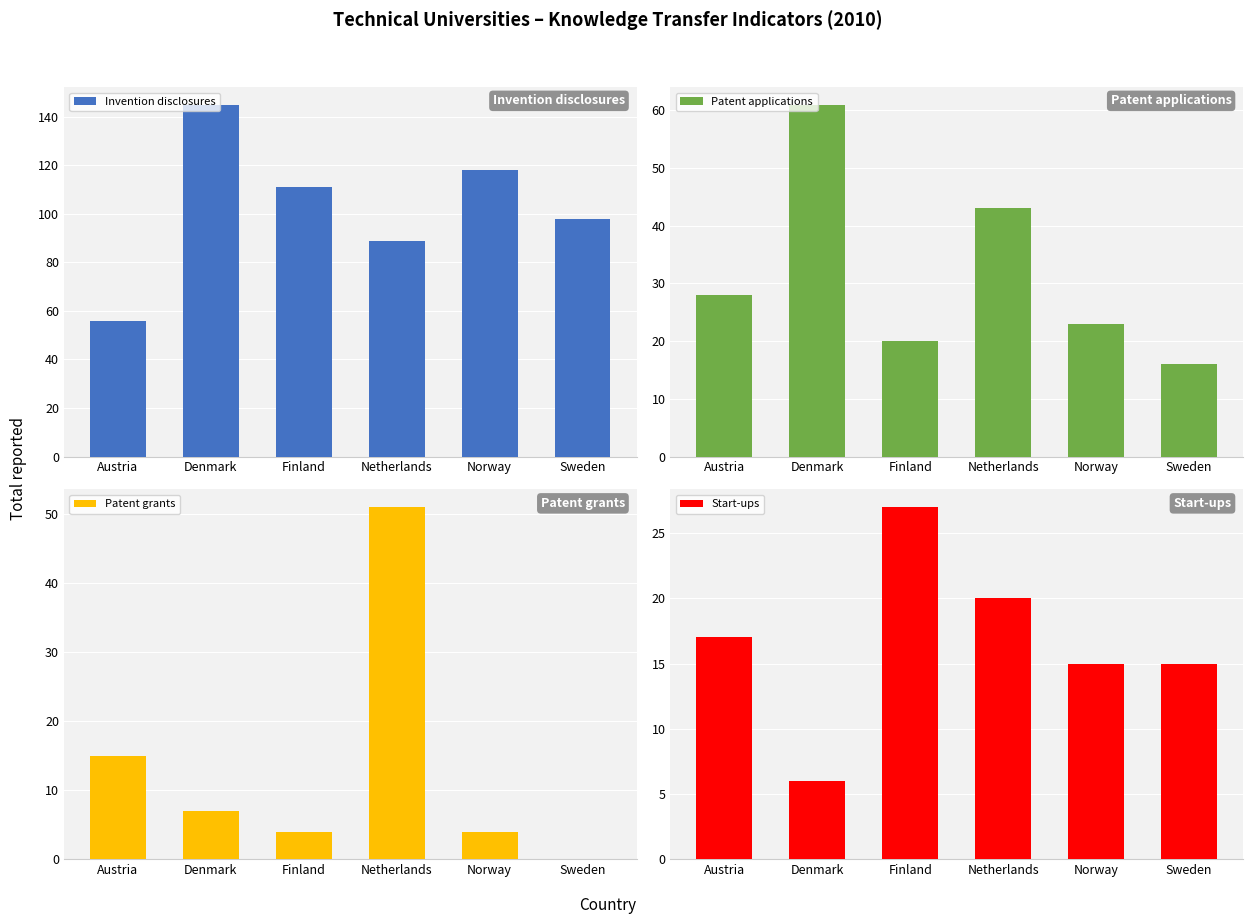

Reading left to right, extract all data points from this chart.

Invention disclosures: 56	145	111	89	118	98
Patent applications: 28	61	20	43	23	16
Patent grants: 15	7	4	51	4	0
Start-ups: 17	6	27	20	15	15